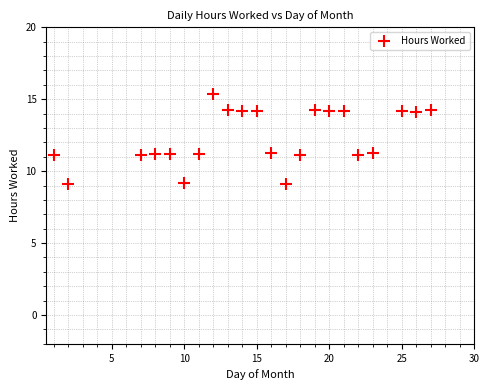

What is the range of X values (max minus min)?

26.0